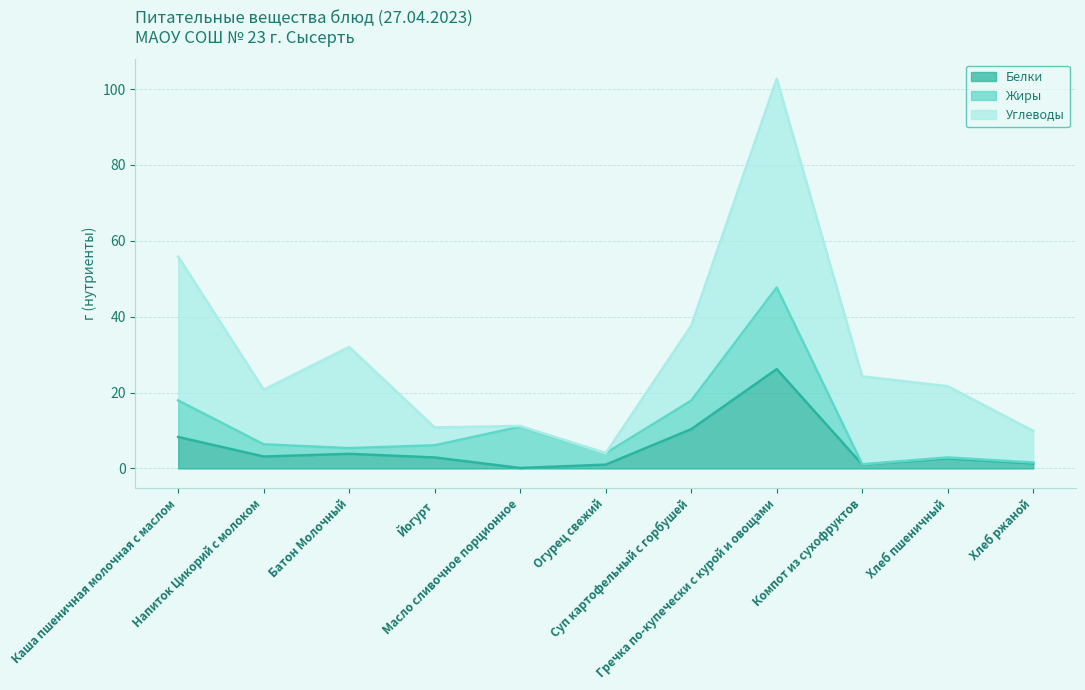

What is the lowest value of the Белки series?

0.1